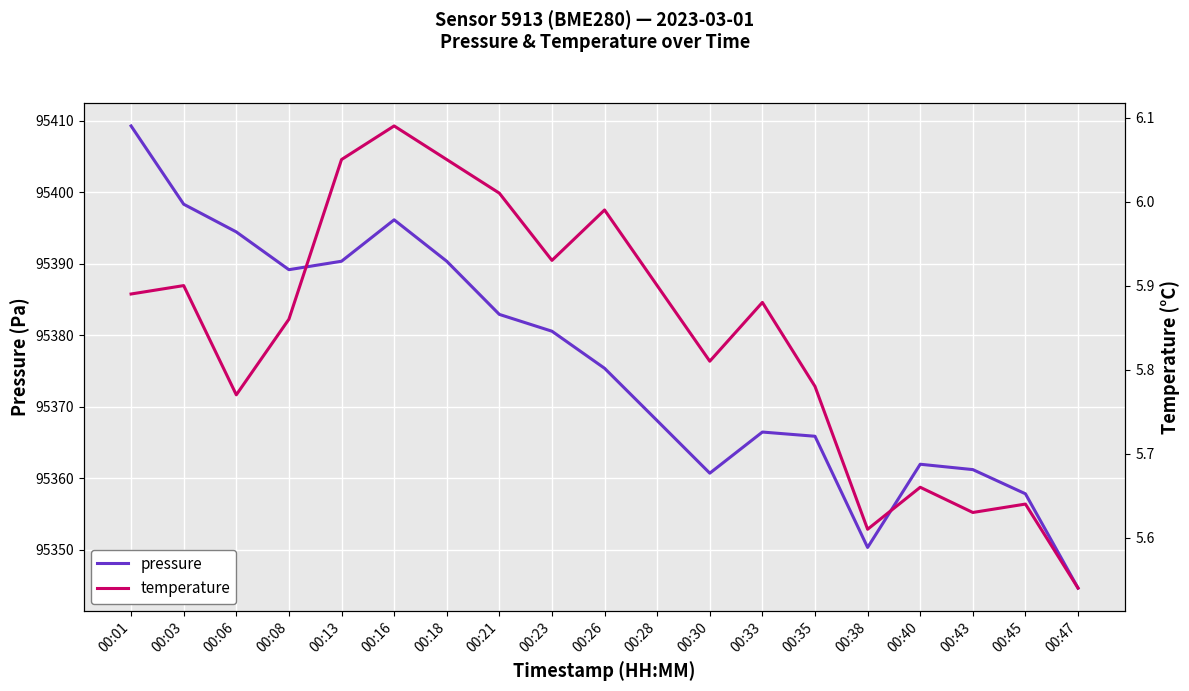

Where is pressure nearest to the value 95376?

00:26